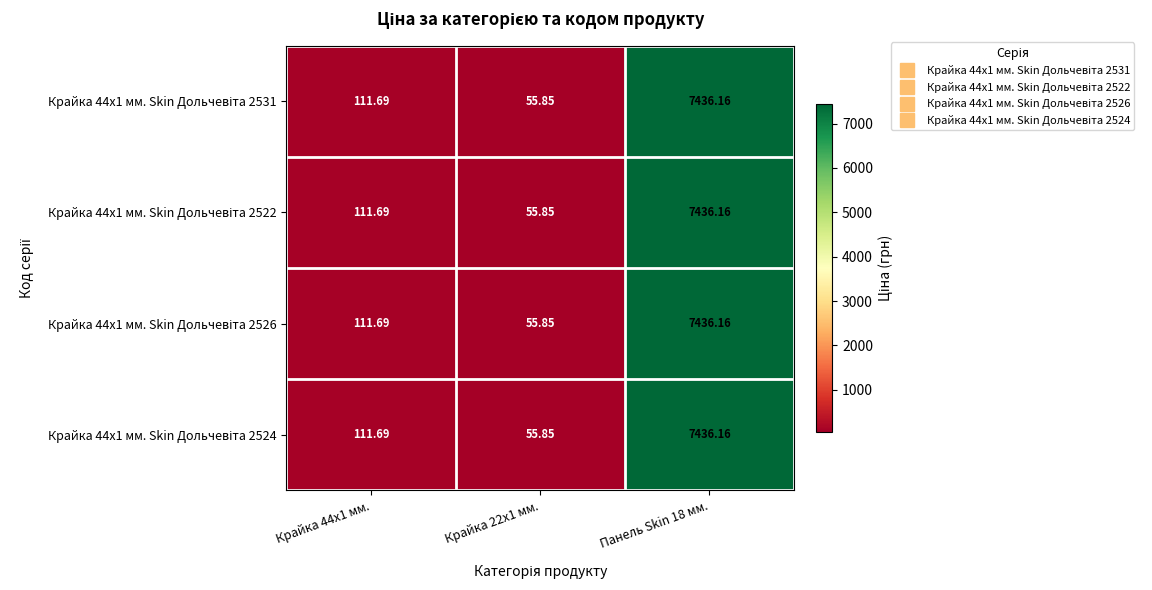

How many series are shown in this chart?

4